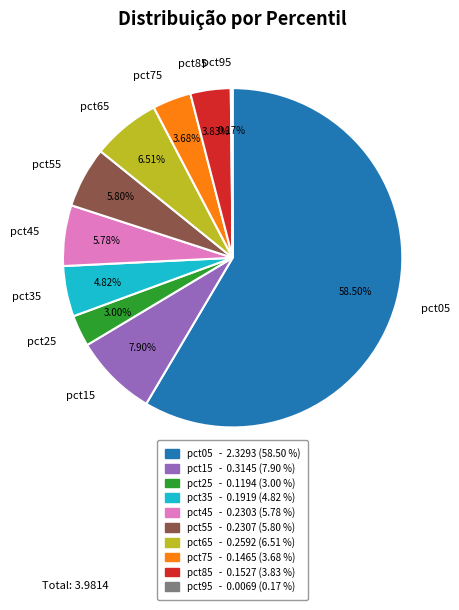

Which category has the biggest portion of the pie?

pct05